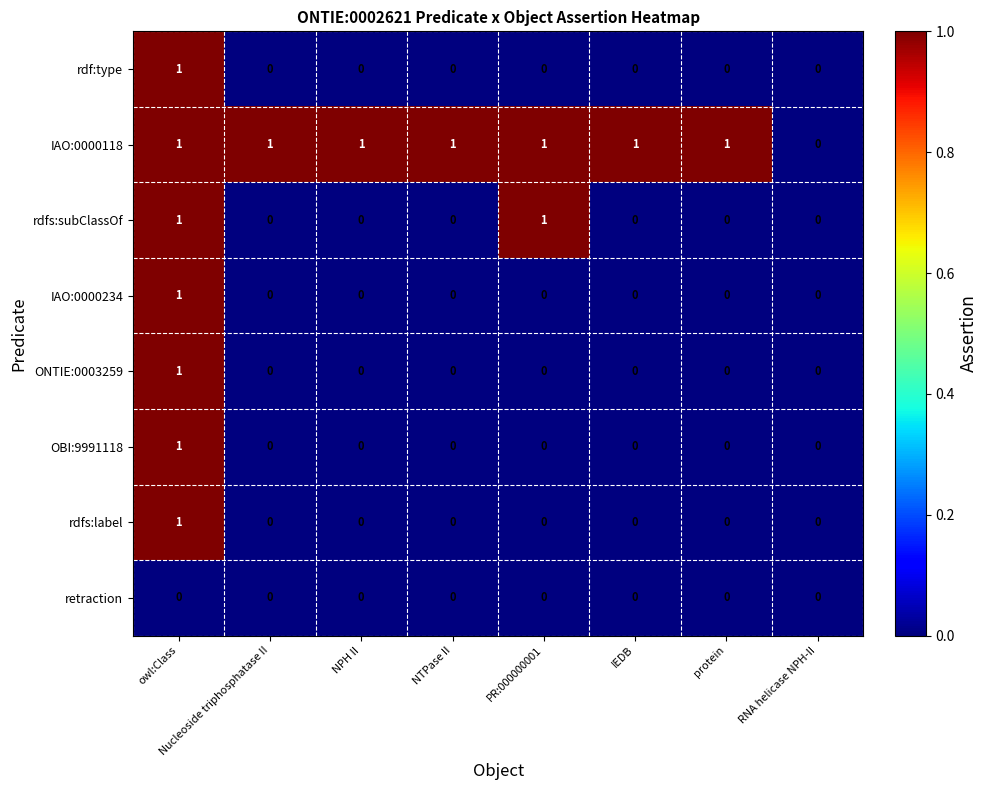

Is it true that rdfs:label equals 0 at RNA helicase NPH-II?

True